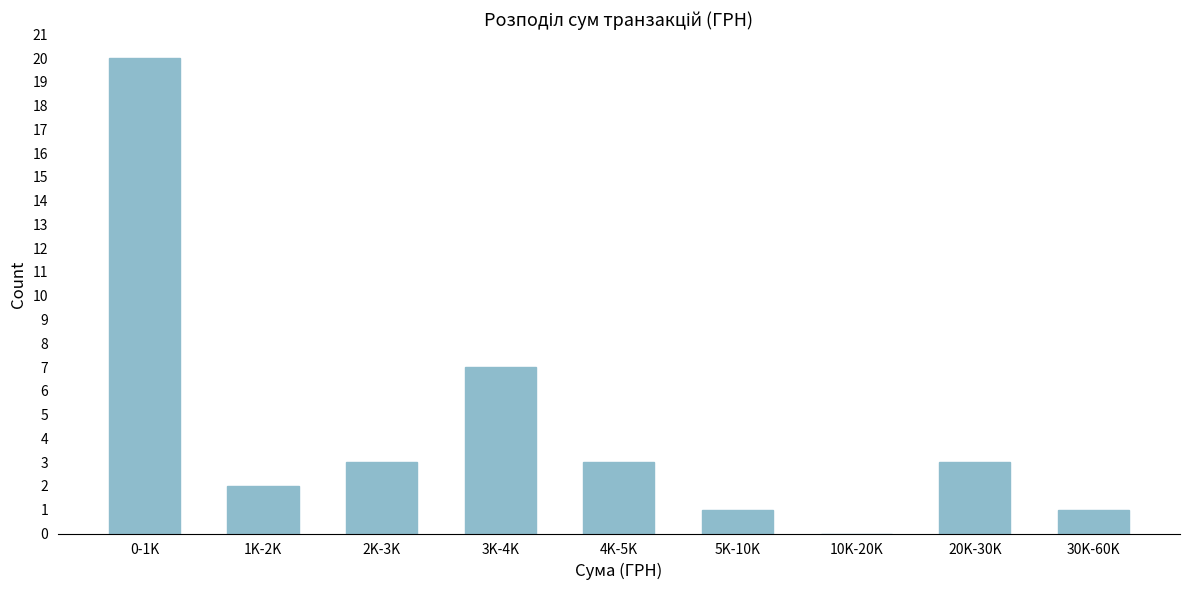

Reading right to left, what are all the values shown in this chart?

30K-60K=1	20K-30K=3	10K-20K=0	5K-10K=1	4K-5K=3	3K-4K=7	2K-3K=3	1K-2K=2	0-1K=20